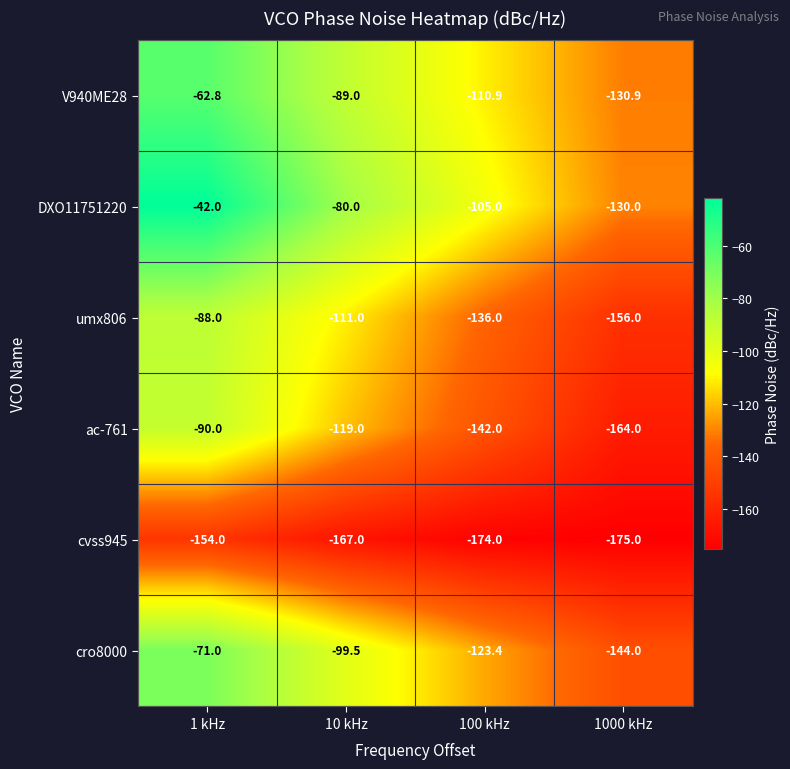

Reading right to left, what are all the values shown in this chart?

V940ME28: -130.9	-110.9	-89.0	-62.8
DXO11751220: -130.0	-105.0	-80.0	-42.0
umx806: -156.0	-136.0	-111.0	-88.0
ac-761: -164.0	-142.0	-119.0	-90.0
cvss945: -175.0	-174.0	-167.0	-154.0
cro8000: -144.0	-123.4	-99.5	-71.0